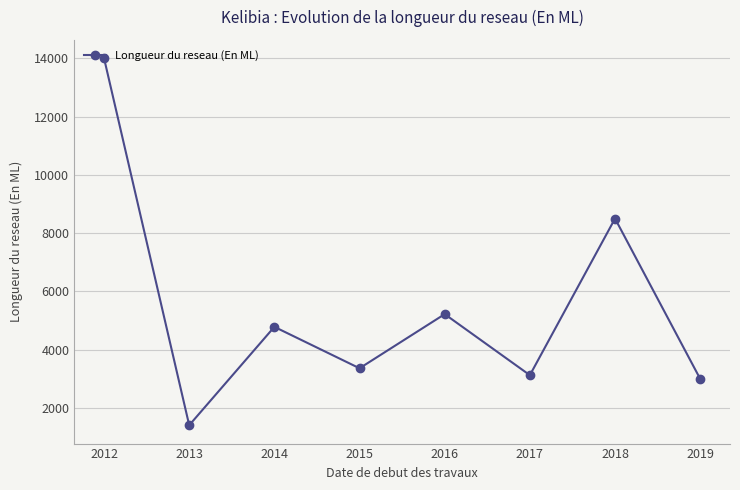

The value at 2015 is 3364. True or false?

True